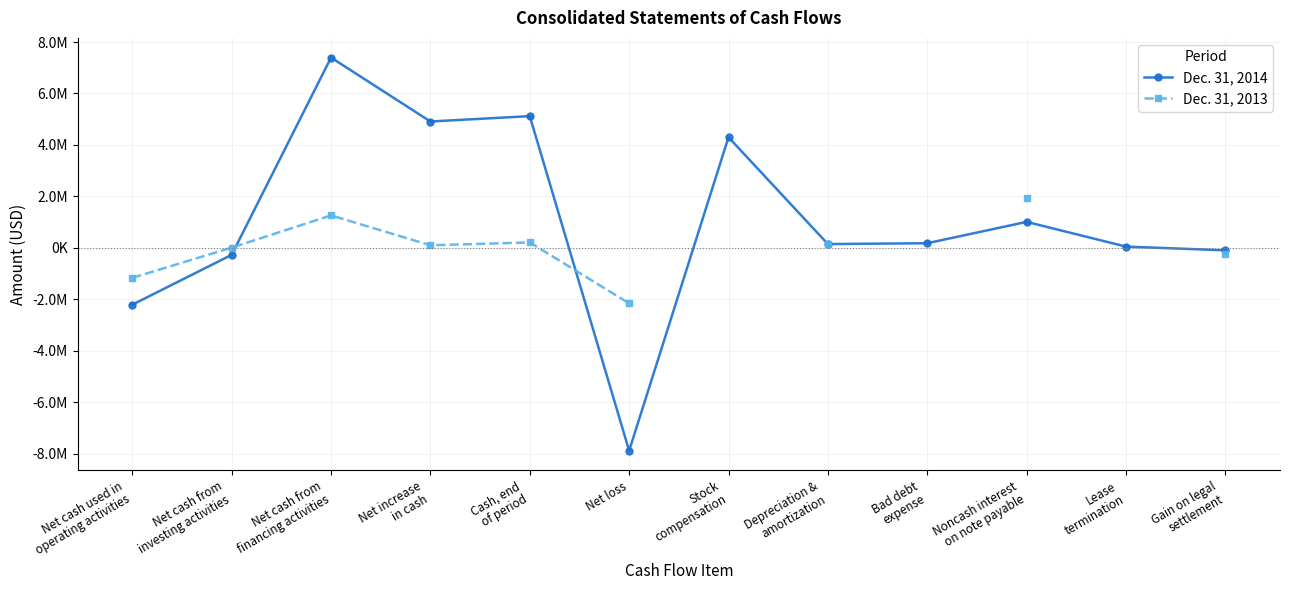

What is the difference between the Dec. 31, 2013 values at Cash, end
of period and Depreciation &
amortization?

61000.0